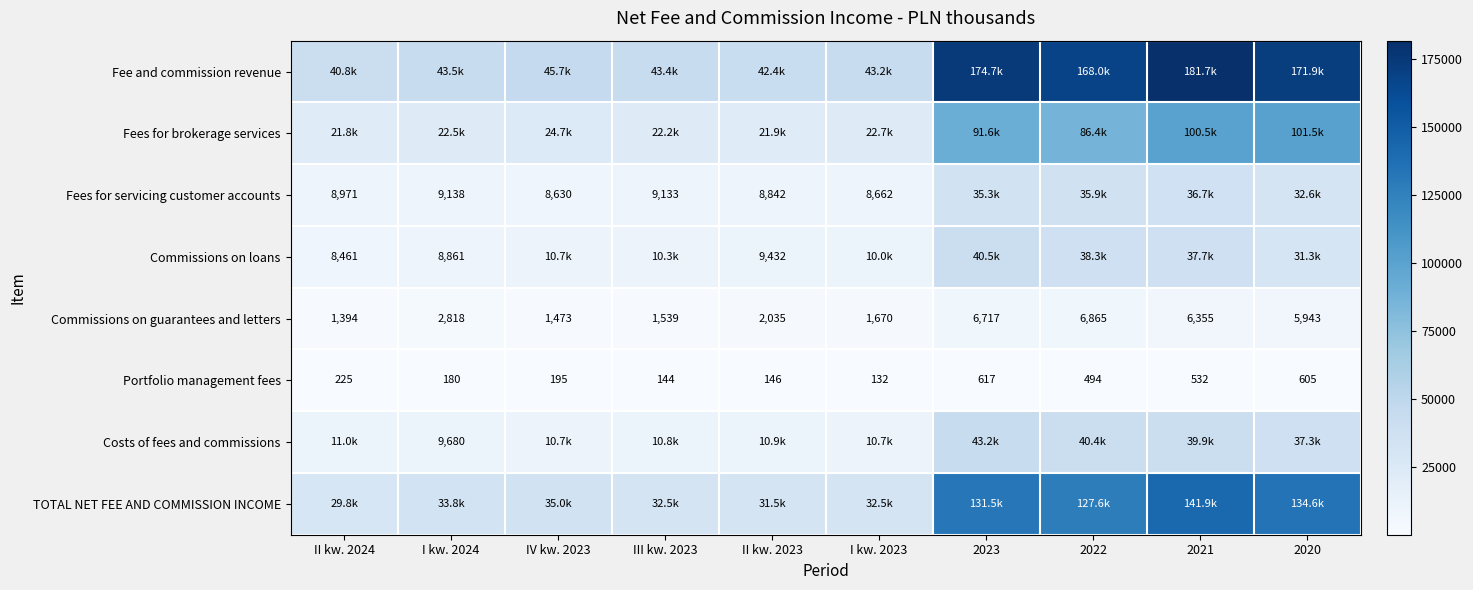

Is the value of Portfolio management fees at I kw. 2024 greater than the value of Commissions on guarantees and letters at 2023?

No